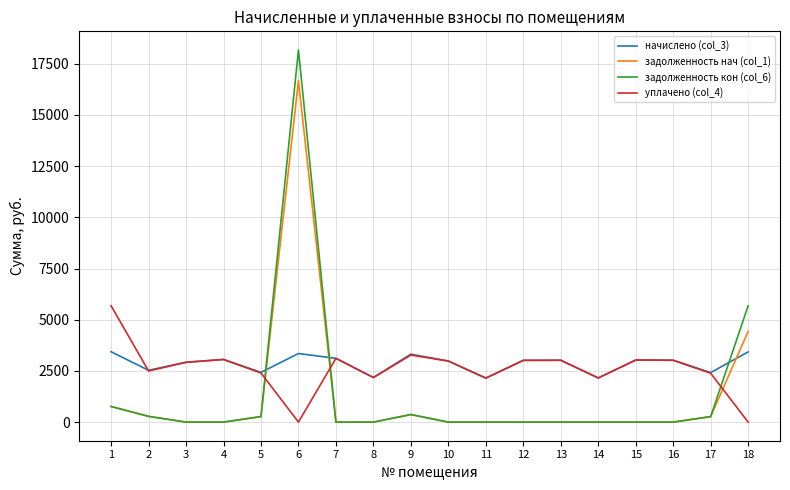

The value of уплачено (col_4) at 5 is 557.1. True or false?

False